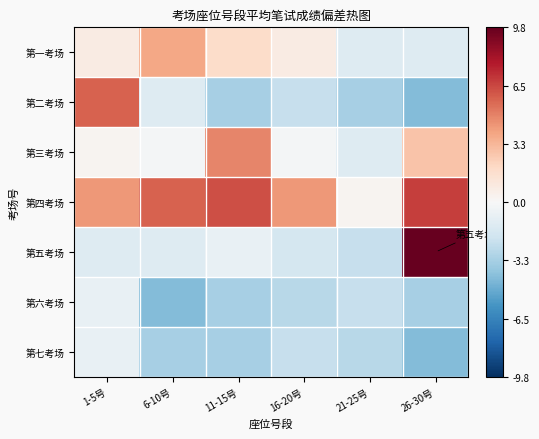

Rank the series by their maximum value, from highest to lowest.

第五考场, 第四考场, 第二考场, 第三考场, 第一考场, 第六考场, 第七考场